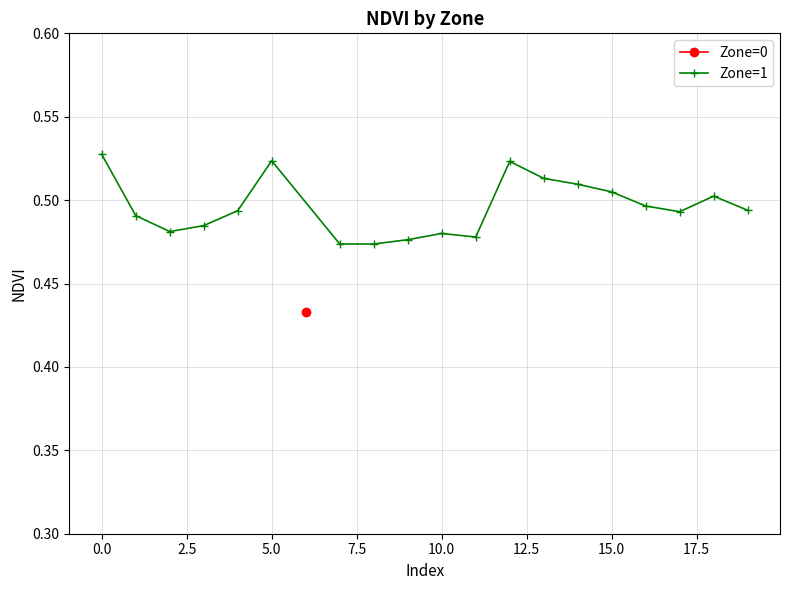

Does the chart display data point markers on the line(s)?

Yes